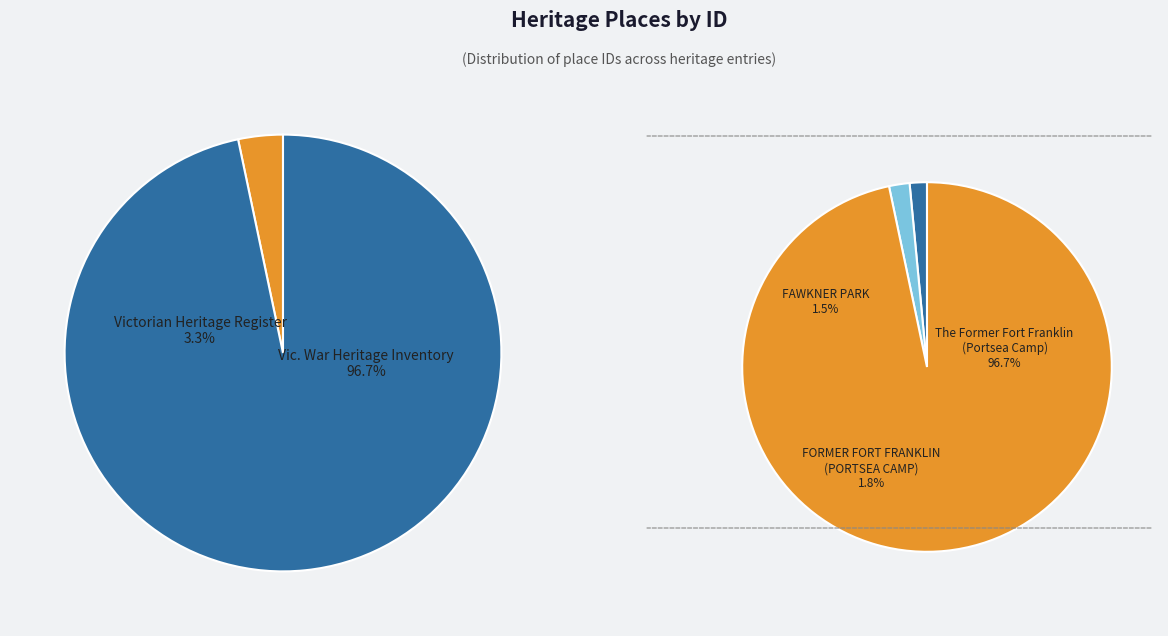

To the nearest percent, what is the difference between the largest and smallest slice percentages?

95%